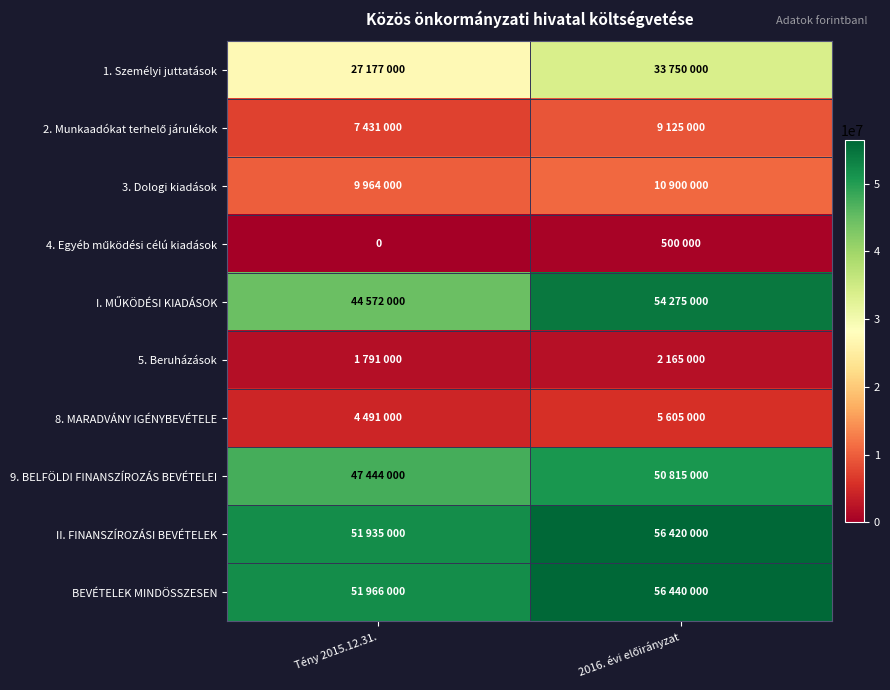

What is the minimum value for 5. Beruházások?

1791000